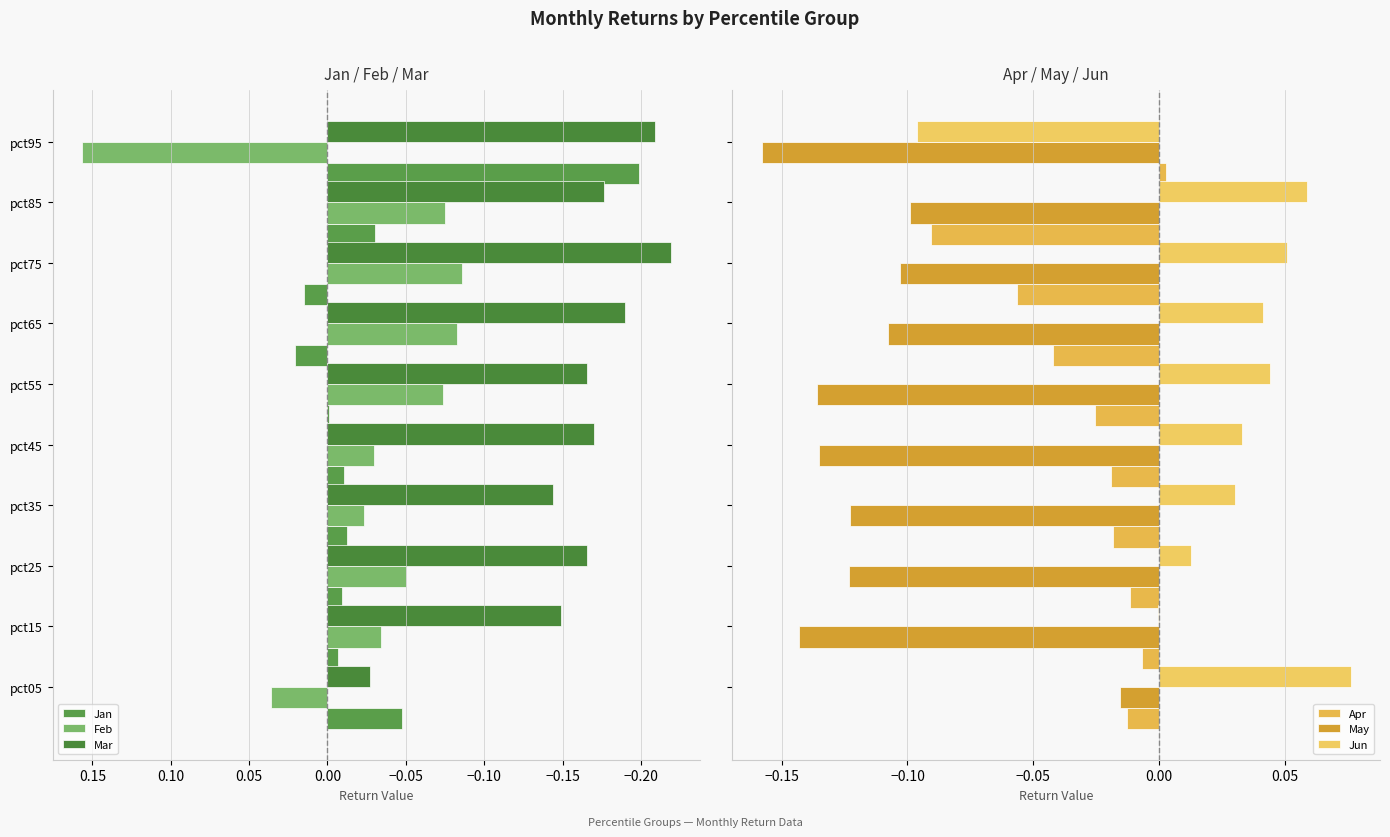

What is the minimum value for Jan?

-0.2